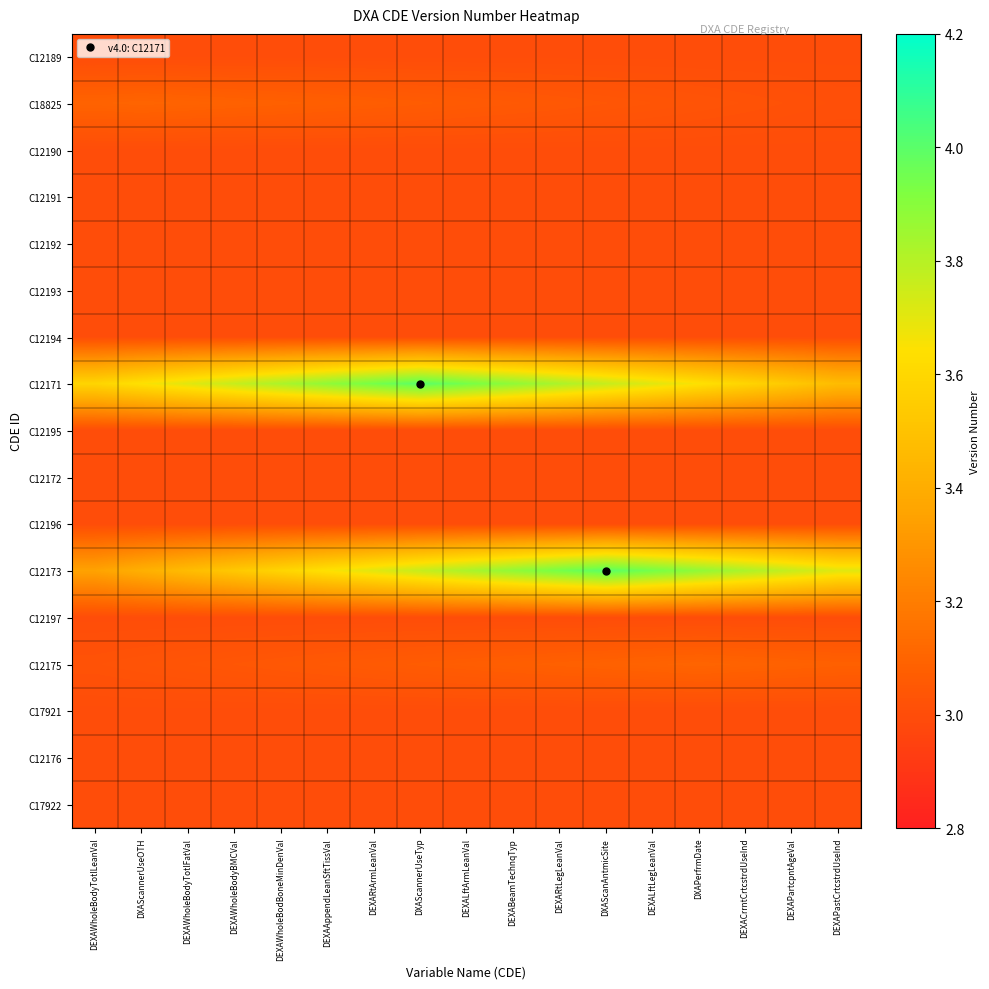

Reading left to right, what are all the values shown in this chart?

C12189: DEXAWholeBodyTotlLeanVal=3.0	DXAScannerUseOTH=3.0	DEXAWholeBodyTotlFatVal=3.0	DEXAWholeBodyBMCVal=3.0	DEXAWholeBodBoneMinDenVal=3.0	DEXAAppendLeanSftTissVal=3.0	DEXARtArmLeanVal=3.0	DXAScannerUseTyp=3.0	DEXALftArmLeanVal=3.0	DEXABeamTechnqTyp=3.0	DEXARtLegLeanVal=3.0	DXAScanAntmicSite=3.0	DEXALftLegLeanVal=3.0	DXAPerfrmDate=3.0	DEXACrrntCrtcstrdUseInd=3.0	DEXAPartcpntAgeVal=3.0	DEXAPastCrtcstrdUseInd=3.0
C18825: DEXAWholeBodyTotlLeanVal=3.1	DXAScannerUseOTH=3.1	DEXAWholeBodyTotlFatVal=3.1	DEXAWholeBodyBMCVal=3.1	DEXAWholeBodBoneMinDenVal=3.1	DEXAAppendLeanSftTissVal=3.1	DEXARtArmLeanVal=3.1	DXAScannerUseTyp=3.1	DEXALftArmLeanVal=3.1	DEXABeamTechnqTyp=3.1	DEXARtLegLeanVal=3.0	DXAScanAntmicSite=3.0	DEXALftLegLeanVal=3.0	DXAPerfrmDate=3.0	DEXACrrntCrtcstrdUseInd=3.0	DEXAPartcpntAgeVal=3.0	DEXAPastCrtcstrdUseInd=3.0
C12190: DEXAWholeBodyTotlLeanVal=3.0	DXAScannerUseOTH=3.0	DEXAWholeBodyTotlFatVal=3.0	DEXAWholeBodyBMCVal=3.0	DEXAWholeBodBoneMinDenVal=3.0	DEXAAppendLeanSftTissVal=3.0	DEXARtArmLeanVal=3.0	DXAScannerUseTyp=3.0	DEXALftArmLeanVal=3.0	DEXABeamTechnqTyp=3.0	DEXARtLegLeanVal=3.0	DXAScanAntmicSite=3.0	DEXALftLegLeanVal=3.0	DXAPerfrmDate=3.0	DEXACrrntCrtcstrdUseInd=3.0	DEXAPartcpntAgeVal=3.0	DEXAPastCrtcstrdUseInd=3.0
C12191: DEXAWholeBodyTotlLeanVal=3.0	DXAScannerUseOTH=3.0	DEXAWholeBodyTotlFatVal=3.0	DEXAWholeBodyBMCVal=3.0	DEXAWholeBodBoneMinDenVal=3.0	DEXAAppendLeanSftTissVal=3.0	DEXARtArmLeanVal=3.0	DXAScannerUseTyp=3.0	DEXALftArmLeanVal=3.0	DEXABeamTechnqTyp=3.0	DEXARtLegLeanVal=3.0	DXAScanAntmicSite=3.0	DEXALftLegLeanVal=3.0	DXAPerfrmDate=3.0	DEXACrrntCrtcstrdUseInd=3.0	DEXAPartcpntAgeVal=3.0	DEXAPastCrtcstrdUseInd=3.0
C12192: DEXAWholeBodyTotlLeanVal=3.0	DXAScannerUseOTH=3.0	DEXAWholeBodyTotlFatVal=3.0	DEXAWholeBodyBMCVal=3.0	DEXAWholeBodBoneMinDenVal=3.0	DEXAAppendLeanSftTissVal=3.0	DEXARtArmLeanVal=3.0	DXAScannerUseTyp=3.0	DEXALftArmLeanVal=3.0	DEXABeamTechnqTyp=3.0	DEXARtLegLeanVal=3.0	DXAScanAntmicSite=3.0	DEXALftLegLeanVal=3.0	DXAPerfrmDate=3.0	DEXACrrntCrtcstrdUseInd=3.0	DEXAPartcpntAgeVal=3.0	DEXAPastCrtcstrdUseInd=3.0
C12193: DEXAWholeBodyTotlLeanVal=3.0	DXAScannerUseOTH=3.0	DEXAWholeBodyTotlFatVal=3.0	DEXAWholeBodyBMCVal=3.0	DEXAWholeBodBoneMinDenVal=3.0	DEXAAppendLeanSftTissVal=3.0	DEXARtArmLeanVal=3.0	DXAScannerUseTyp=3.0	DEXALftArmLeanVal=3.0	DEXABeamTechnqTyp=3.0	DEXARtLegLeanVal=3.0	DXAScanAntmicSite=3.0	DEXALftLegLeanVal=3.0	DXAPerfrmDate=3.0	DEXACrrntCrtcstrdUseInd=3.0	DEXAPartcpntAgeVal=3.0	DEXAPastCrtcstrdUseInd=3.0
C12194: DEXAWholeBodyTotlLeanVal=3.0	DXAScannerUseOTH=3.0	DEXAWholeBodyTotlFatVal=3.0	DEXAWholeBodyBMCVal=3.0	DEXAWholeBodBoneMinDenVal=3.0	DEXAAppendLeanSftTissVal=3.0	DEXARtArmLeanVal=3.0	DXAScannerUseTyp=3.0	DEXALftArmLeanVal=3.0	DEXABeamTechnqTyp=3.0	DEXARtLegLeanVal=3.0	DXAScanAntmicSite=3.0	DEXALftLegLeanVal=3.0	DXAPerfrmDate=3.0	DEXACrrntCrtcstrdUseInd=3.0	DEXAPartcpntAgeVal=3.0	DEXAPastCrtcstrdUseInd=3.0
C12171: DEXAWholeBodyTotlLeanVal=3.6	DXAScannerUseOTH=3.6	DEXAWholeBodyTotlFatVal=3.7	DEXAWholeBodyBMCVal=3.8	DEXAWholeBodBoneMinDenVal=3.8	DEXAAppendLeanSftTissVal=3.9	DEXARtArmLeanVal=3.9	DXAScannerUseTyp=4.0	DEXALftArmLeanVal=3.9	DEXABeamTechnqTyp=3.9	DEXARtLegLeanVal=3.8	DXAScanAntmicSite=3.8	DEXALftLegLeanVal=3.7	DXAPerfrmDate=3.6	DEXACrrntCrtcstrdUseInd=3.6	DEXAPartcpntAgeVal=3.5	DEXAPastCrtcstrdUseInd=3.5
C12195: DEXAWholeBodyTotlLeanVal=3.0	DXAScannerUseOTH=3.0	DEXAWholeBodyTotlFatVal=3.0	DEXAWholeBodyBMCVal=3.0	DEXAWholeBodBoneMinDenVal=3.0	DEXAAppendLeanSftTissVal=3.0	DEXARtArmLeanVal=3.0	DXAScannerUseTyp=3.0	DEXALftArmLeanVal=3.0	DEXABeamTechnqTyp=3.0	DEXARtLegLeanVal=3.0	DXAScanAntmicSite=3.0	DEXALftLegLeanVal=3.0	DXAPerfrmDate=3.0	DEXACrrntCrtcstrdUseInd=3.0	DEXAPartcpntAgeVal=3.0	DEXAPastCrtcstrdUseInd=3.0
C12172: DEXAWholeBodyTotlLeanVal=3.0	DXAScannerUseOTH=3.0	DEXAWholeBodyTotlFatVal=3.0	DEXAWholeBodyBMCVal=3.0	DEXAWholeBodBoneMinDenVal=3.0	DEXAAppendLeanSftTissVal=3.0	DEXARtArmLeanVal=3.0	DXAScannerUseTyp=3.0	DEXALftArmLeanVal=3.0	DEXABeamTechnqTyp=3.0	DEXARtLegLeanVal=3.0	DXAScanAntmicSite=3.0	DEXALftLegLeanVal=3.0	DXAPerfrmDate=3.0	DEXACrrntCrtcstrdUseInd=3.0	DEXAPartcpntAgeVal=3.0	DEXAPastCrtcstrdUseInd=3.0
C12196: DEXAWholeBodyTotlLeanVal=3.0	DXAScannerUseOTH=3.0	DEXAWholeBodyTotlFatVal=3.0	DEXAWholeBodyBMCVal=3.0	DEXAWholeBodBoneMinDenVal=3.0	DEXAAppendLeanSftTissVal=3.0	DEXARtArmLeanVal=3.0	DXAScannerUseTyp=3.0	DEXALftArmLeanVal=3.0	DEXABeamTechnqTyp=3.0	DEXARtLegLeanVal=3.0	DXAScanAntmicSite=3.0	DEXALftLegLeanVal=3.0	DXAPerfrmDate=3.0	DEXACrrntCrtcstrdUseInd=3.0	DEXAPartcpntAgeVal=3.0	DEXAPastCrtcstrdUseInd=3.0
C12173: DEXAWholeBodyTotlLeanVal=3.4	DXAScannerUseOTH=3.4	DEXAWholeBodyTotlFatVal=3.5	DEXAWholeBodyBMCVal=3.5	DEXAWholeBodBoneMinDenVal=3.6	DEXAAppendLeanSftTissVal=3.6	DEXARtArmLeanVal=3.7	DXAScannerUseTyp=3.8	DEXALftArmLeanVal=3.8	DEXABeamTechnqTyp=3.9	DEXARtLegLeanVal=3.9	DXAScanAntmicSite=4.0	DEXALftLegLeanVal=3.9	DXAPerfrmDate=3.9	DEXACrrntCrtcstrdUseInd=3.8	DEXAPartcpntAgeVal=3.8	DEXAPastCrtcstrdUseInd=3.7
C12197: DEXAWholeBodyTotlLeanVal=3.0	DXAScannerUseOTH=3.0	DEXAWholeBodyTotlFatVal=3.0	DEXAWholeBodyBMCVal=3.0	DEXAWholeBodBoneMinDenVal=3.0	DEXAAppendLeanSftTissVal=3.0	DEXARtArmLeanVal=3.0	DXAScannerUseTyp=3.0	DEXALftArmLeanVal=3.0	DEXABeamTechnqTyp=3.0	DEXARtLegLeanVal=3.0	DXAScanAntmicSite=3.0	DEXALftLegLeanVal=3.0	DXAPerfrmDate=3.0	DEXACrrntCrtcstrdUseInd=3.0	DEXAPartcpntAgeVal=3.0	DEXAPastCrtcstrdUseInd=3.0
C12175: DEXAWholeBodyTotlLeanVal=3.0	DXAScannerUseOTH=3.0	DEXAWholeBodyTotlFatVal=3.0	DEXAWholeBodyBMCVal=3.0	DEXAWholeBodBoneMinDenVal=3.0	DEXAAppendLeanSftTissVal=3.1	DEXARtArmLeanVal=3.1	DXAScannerUseTyp=3.1	DEXALftArmLeanVal=3.1	DEXABeamTechnqTyp=3.1	DEXARtLegLeanVal=3.1	DXAScanAntmicSite=3.1	DEXALftLegLeanVal=3.1	DXAPerfrmDate=3.1	DEXACrrntCrtcstrdUseInd=3.1	DEXAPartcpntAgeVal=3.1	DEXAPastCrtcstrdUseInd=3.1
C17921: DEXAWholeBodyTotlLeanVal=3.0	DXAScannerUseOTH=3.0	DEXAWholeBodyTotlFatVal=3.0	DEXAWholeBodyBMCVal=3.0	DEXAWholeBodBoneMinDenVal=3.0	DEXAAppendLeanSftTissVal=3.0	DEXARtArmLeanVal=3.0	DXAScannerUseTyp=3.0	DEXALftArmLeanVal=3.0	DEXABeamTechnqTyp=3.0	DEXARtLegLeanVal=3.0	DXAScanAntmicSite=3.0	DEXALftLegLeanVal=3.0	DXAPerfrmDate=3.0	DEXACrrntCrtcstrdUseInd=3.0	DEXAPartcpntAgeVal=3.0	DEXAPastCrtcstrdUseInd=3.0
C12176: DEXAWholeBodyTotlLeanVal=3.0	DXAScannerUseOTH=3.0	DEXAWholeBodyTotlFatVal=3.0	DEXAWholeBodyBMCVal=3.0	DEXAWholeBodBoneMinDenVal=3.0	DEXAAppendLeanSftTissVal=3.0	DEXARtArmLeanVal=3.0	DXAScannerUseTyp=3.0	DEXALftArmLeanVal=3.0	DEXABeamTechnqTyp=3.0	DEXARtLegLeanVal=3.0	DXAScanAntmicSite=3.0	DEXALftLegLeanVal=3.0	DXAPerfrmDate=3.0	DEXACrrntCrtcstrdUseInd=3.0	DEXAPartcpntAgeVal=3.0	DEXAPastCrtcstrdUseInd=3.0
C17922: DEXAWholeBodyTotlLeanVal=3.0	DXAScannerUseOTH=3.0	DEXAWholeBodyTotlFatVal=3.0	DEXAWholeBodyBMCVal=3.0	DEXAWholeBodBoneMinDenVal=3.0	DEXAAppendLeanSftTissVal=3.0	DEXARtArmLeanVal=3.0	DXAScannerUseTyp=3.0	DEXALftArmLeanVal=3.0	DEXABeamTechnqTyp=3.0	DEXARtLegLeanVal=3.0	DXAScanAntmicSite=3.0	DEXALftLegLeanVal=3.0	DXAPerfrmDate=3.0	DEXACrrntCrtcstrdUseInd=3.0	DEXAPartcpntAgeVal=3.0	DEXAPastCrtcstrdUseInd=3.0